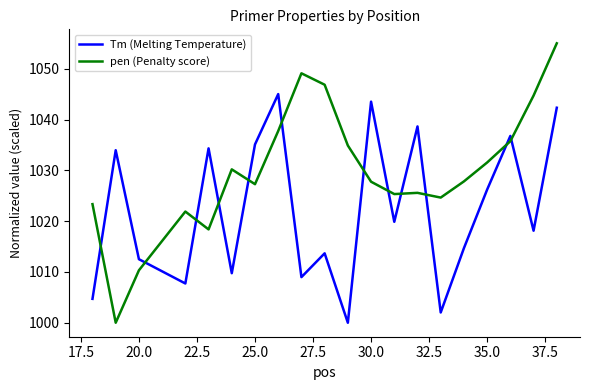

Which series has the largest range (max minus min)?

pen (Penalty score)